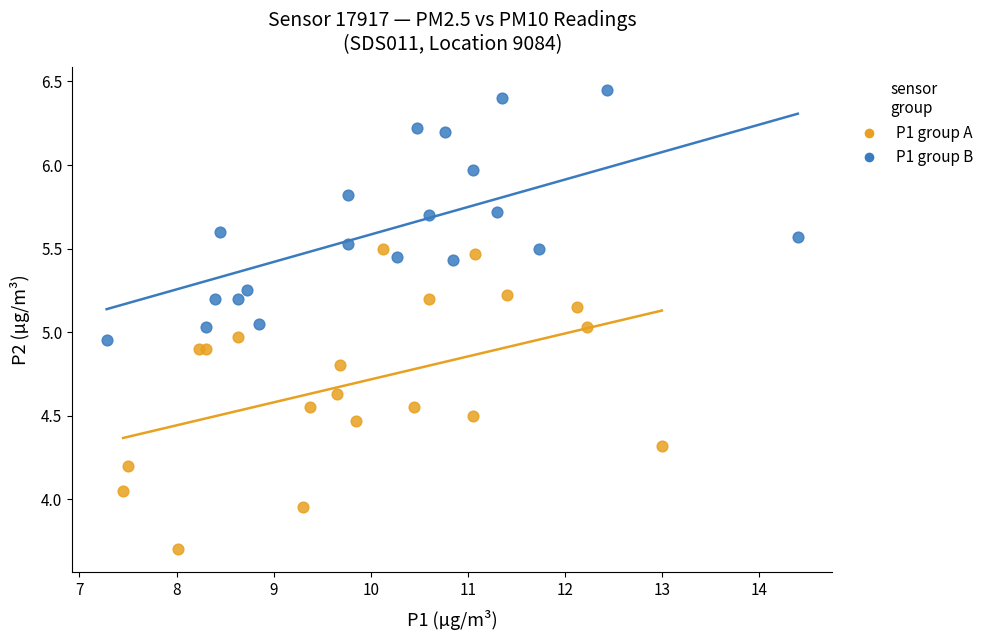

Which series contains the highest Y value?

P1 group B